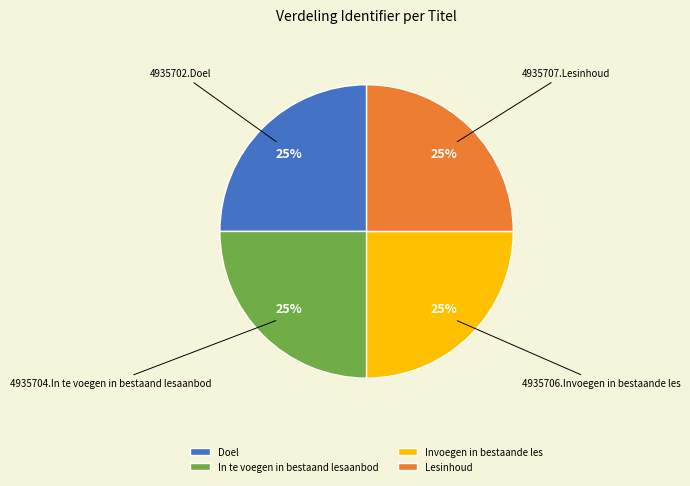

True or false: In te voegen in bestaand lesaanbod accounts for 14% of the total.

False